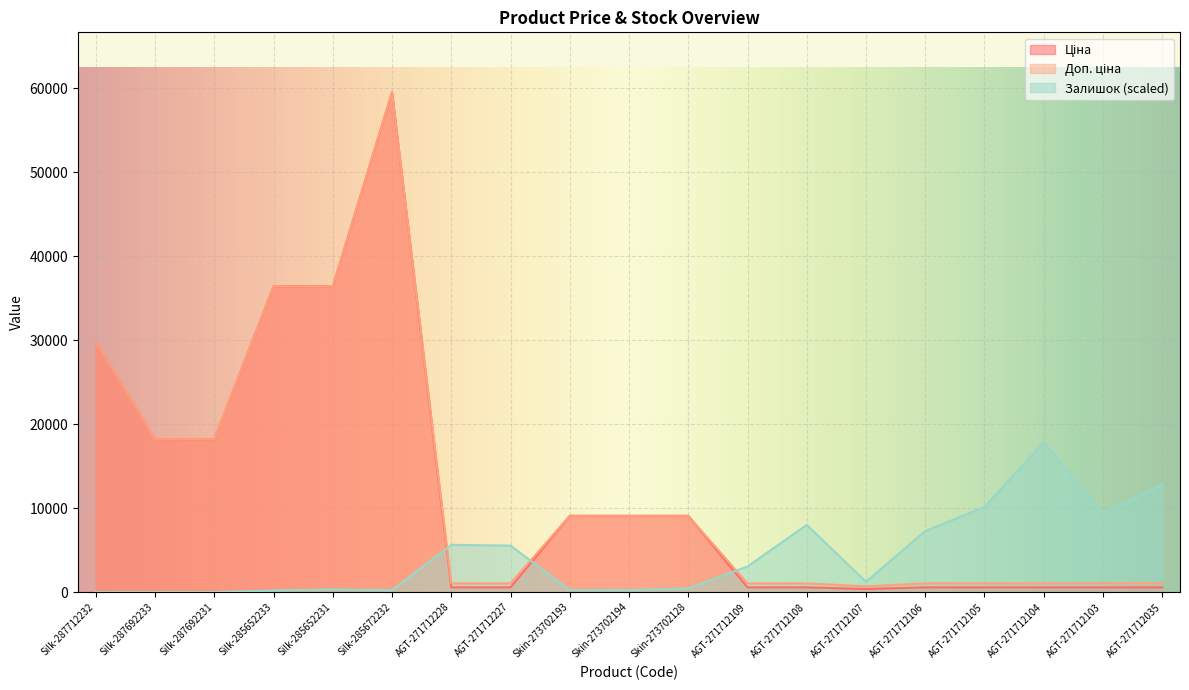

What is the difference between the maximum and second lowest values in the Ціна series?

58951.4